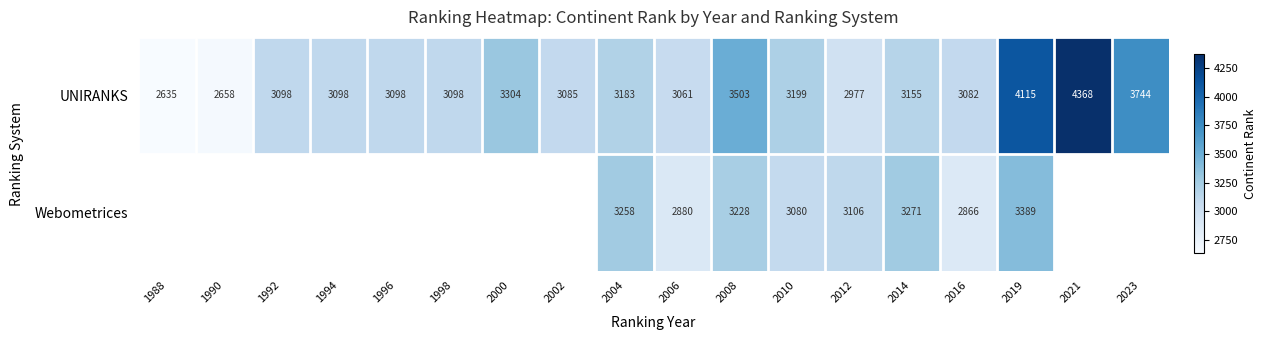

At how many categories does at least one series exceed 2983?

16